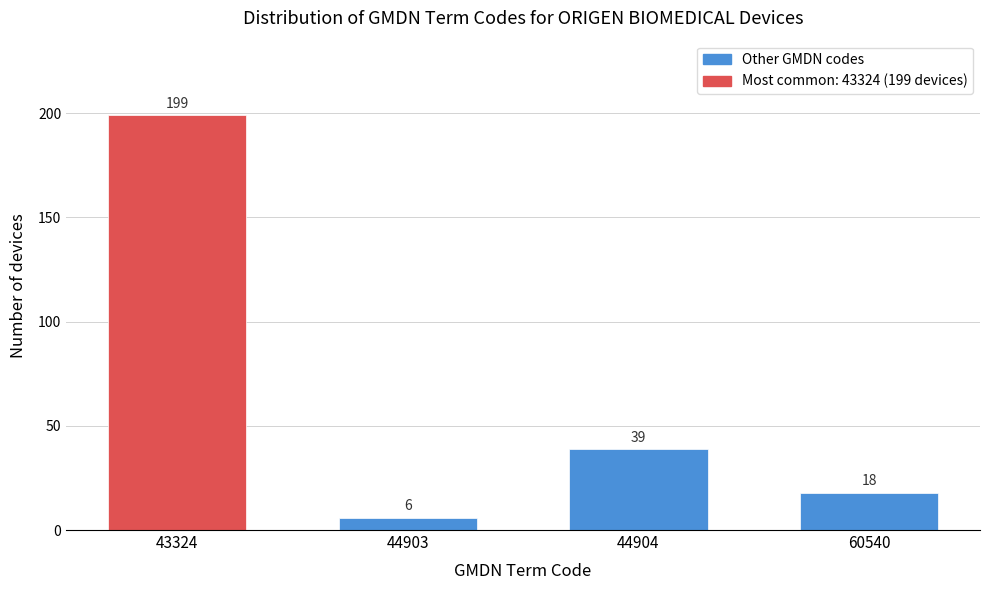

Reading left to right, what are all the values shown in this chart?

199	6	39	18